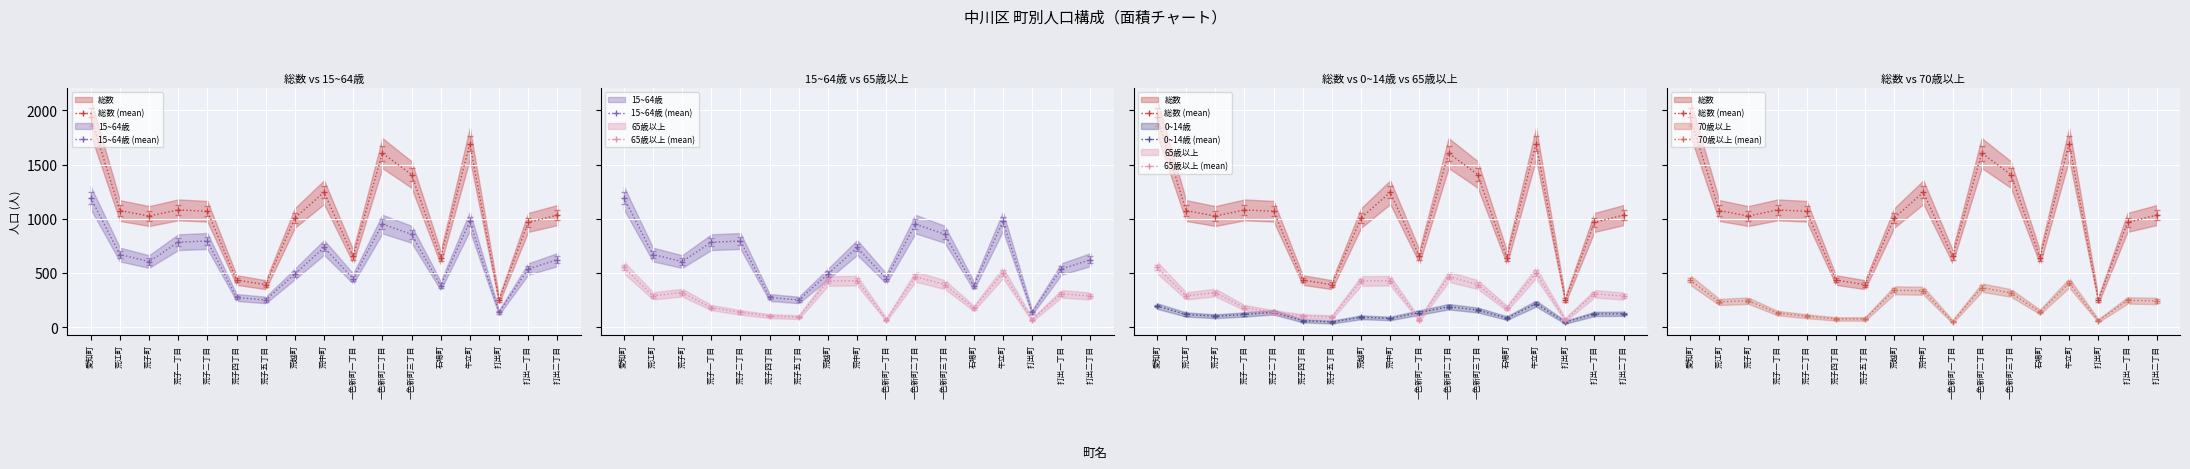

How many interior local peaks does the 総数 (mean) series have?

4